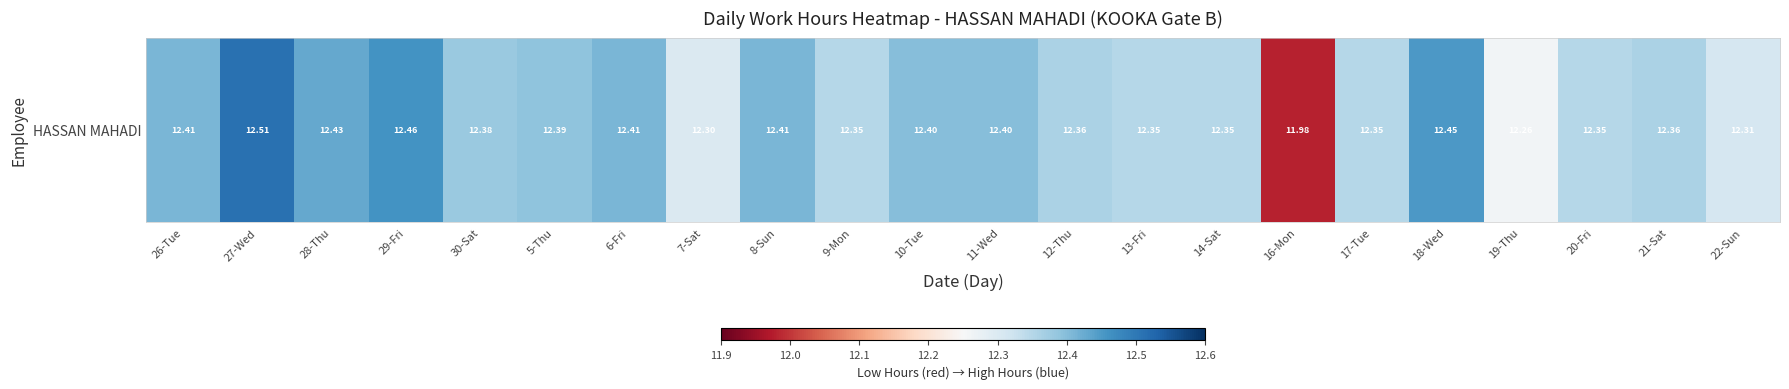

What is the ratio of the value at 19-Thu to the value at 17-Tue?

1.0